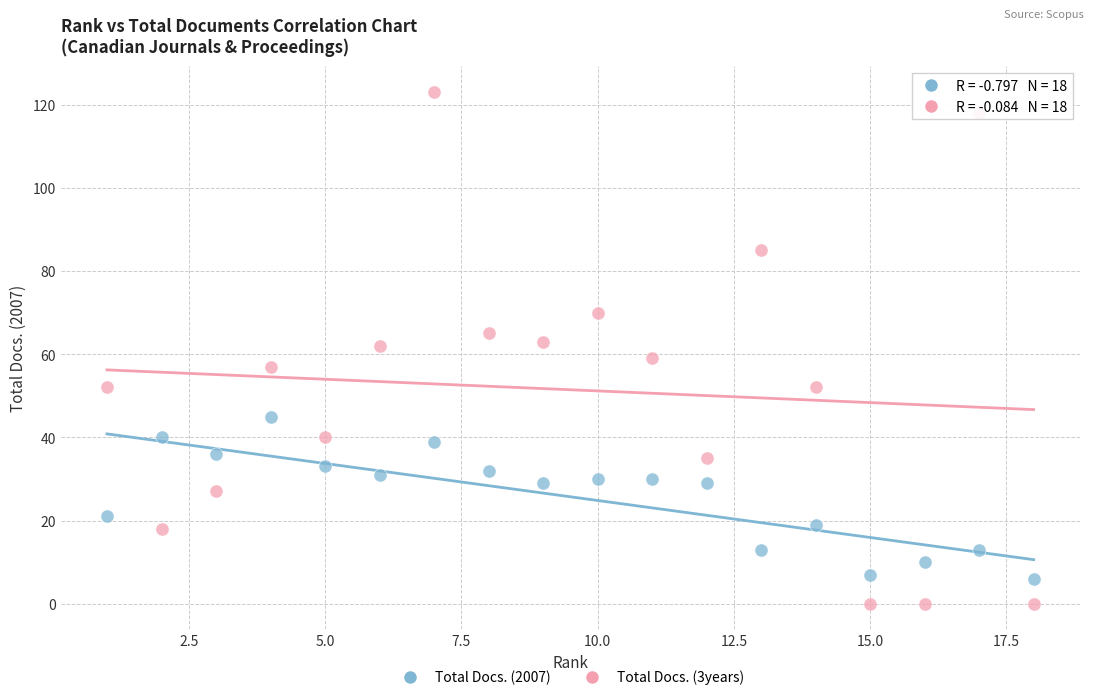

Across all data points, what is the range of Y values (max minus min)?

123